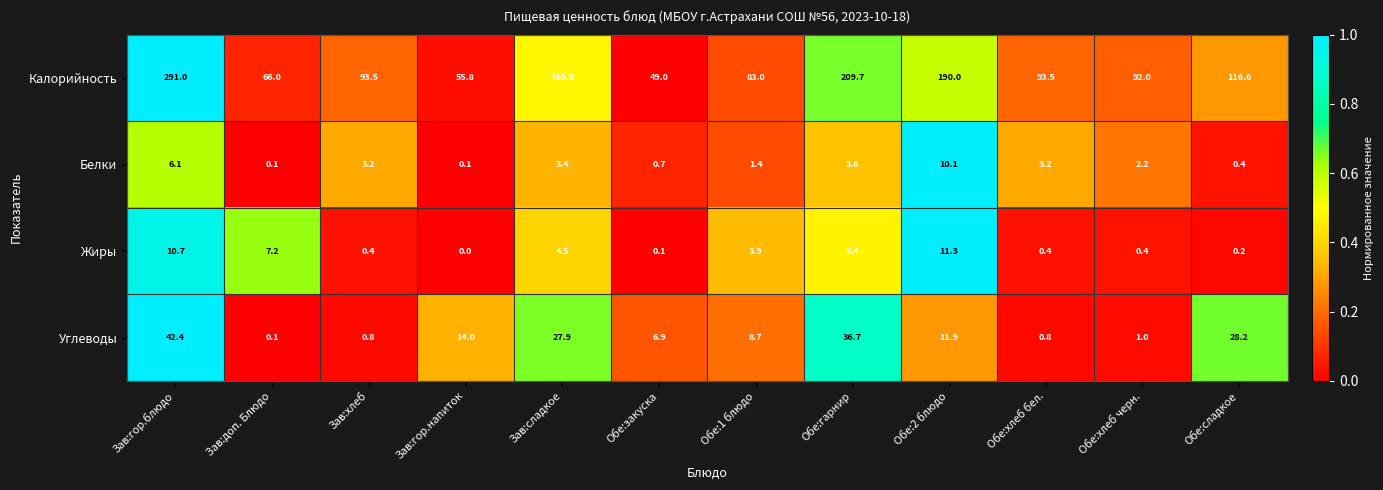

What is the greatest value displayed?

291.0